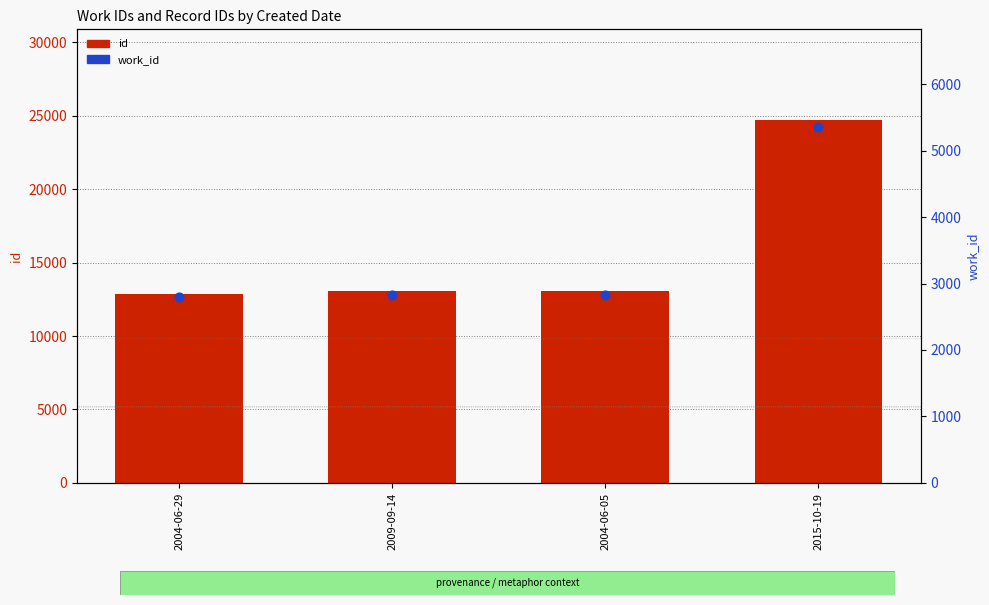

What is the ratio of the value at 2015-10-19 to the value at 2004-06-29?

1.9